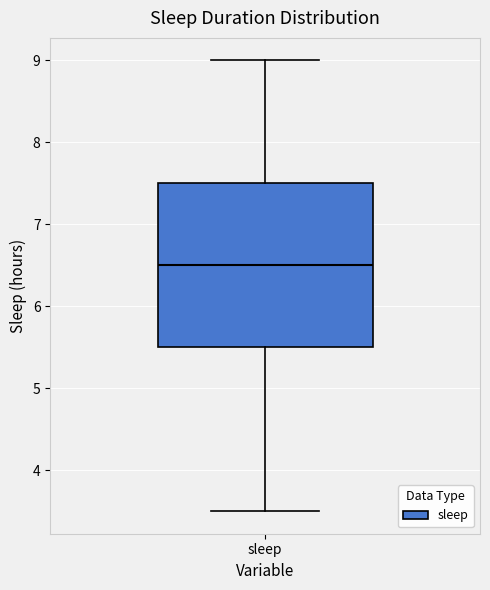

Where does the upper whisker of the box for sleep end on the y-axis? The values are not printed on the chart, so give them approximately, as read against the axis.

9.0